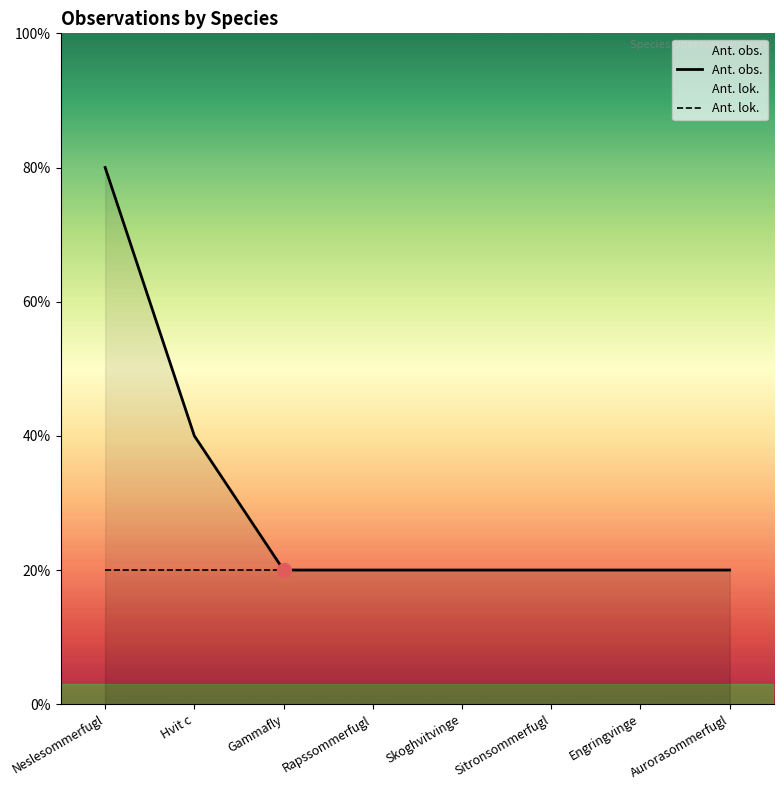

What are all the series names shown in the legend?

Ant. obs., Ant. lok.